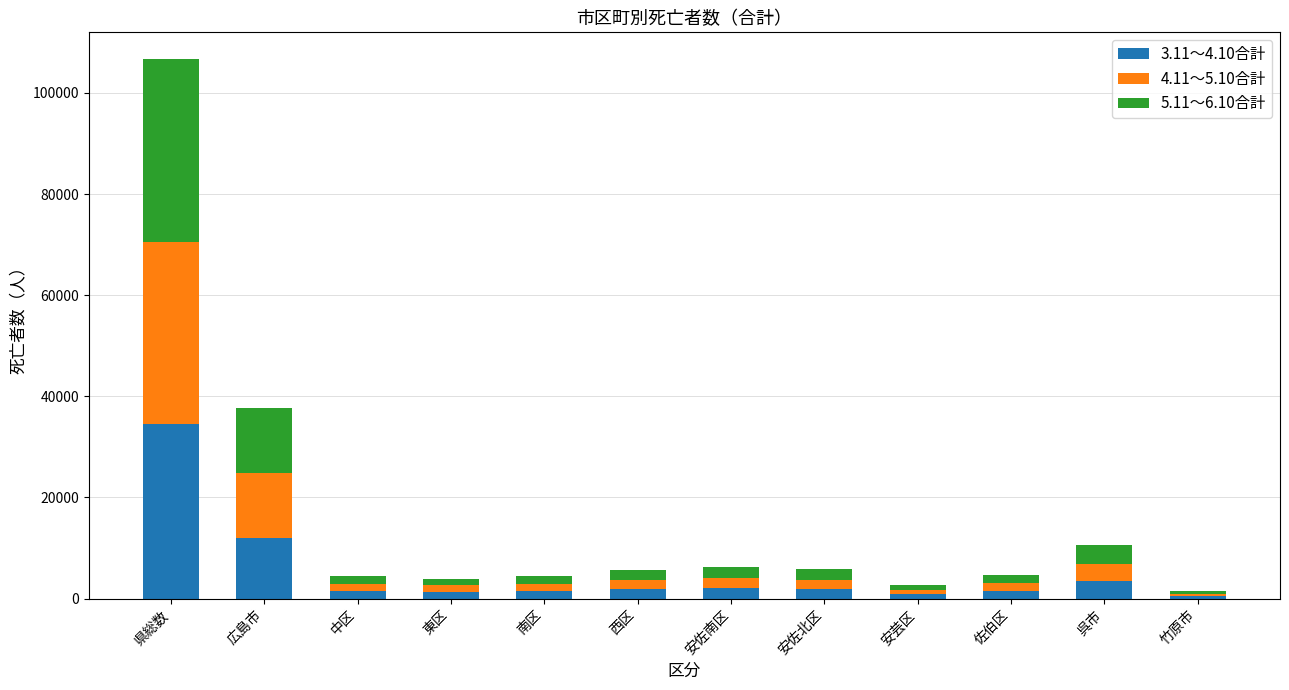

The 3.11～4.10合計 series shows 34611 at 県総数. True or false?

True